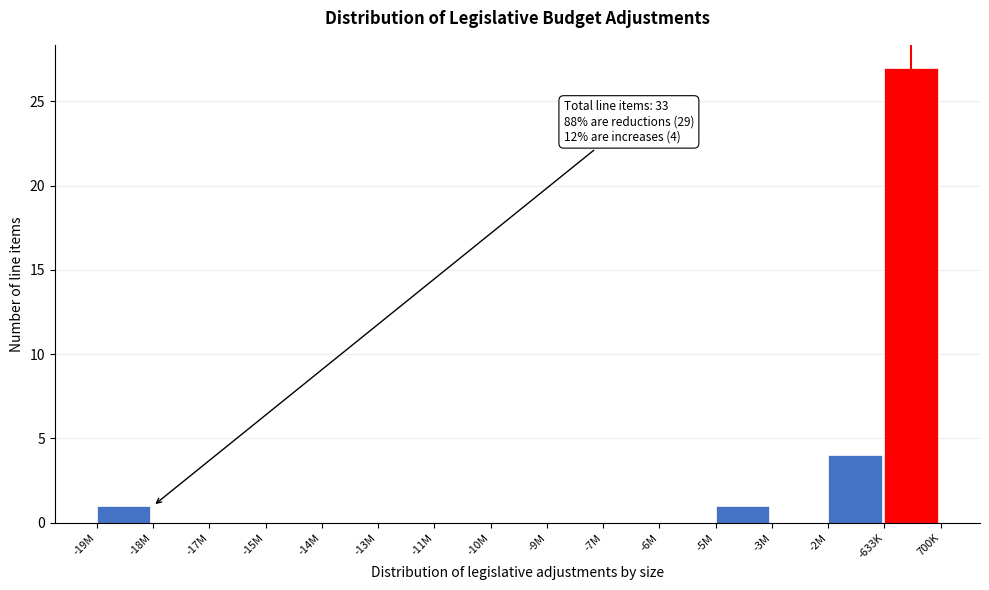

Reading left to right, extract all data points from this chart.

-19M=1	-18M=0	-17M=0	-15M=0	-14M=0	-13M=0	-11M=0	-10M=0	-9M=0	-7M=0	-6M=0	-5M=1	-3M=0	-2M=4	-633K=27